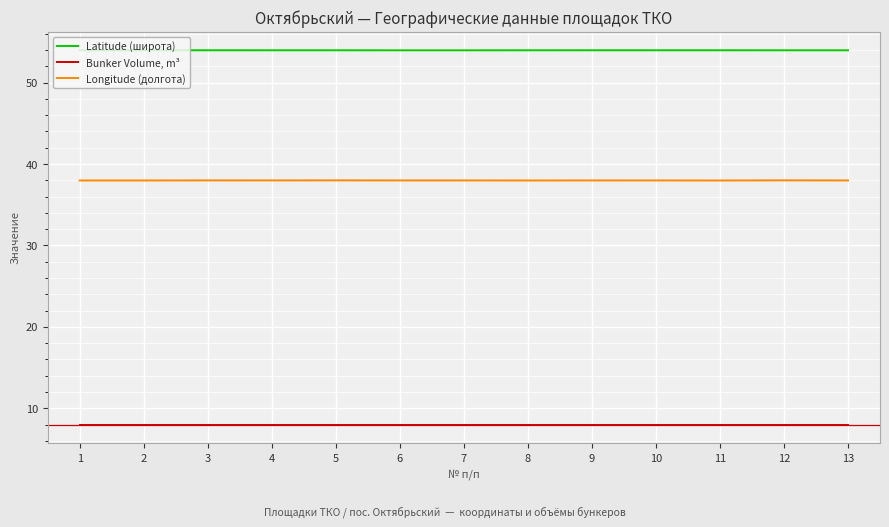

What is the approximate value of Latitude (широта) at 7?

54.0